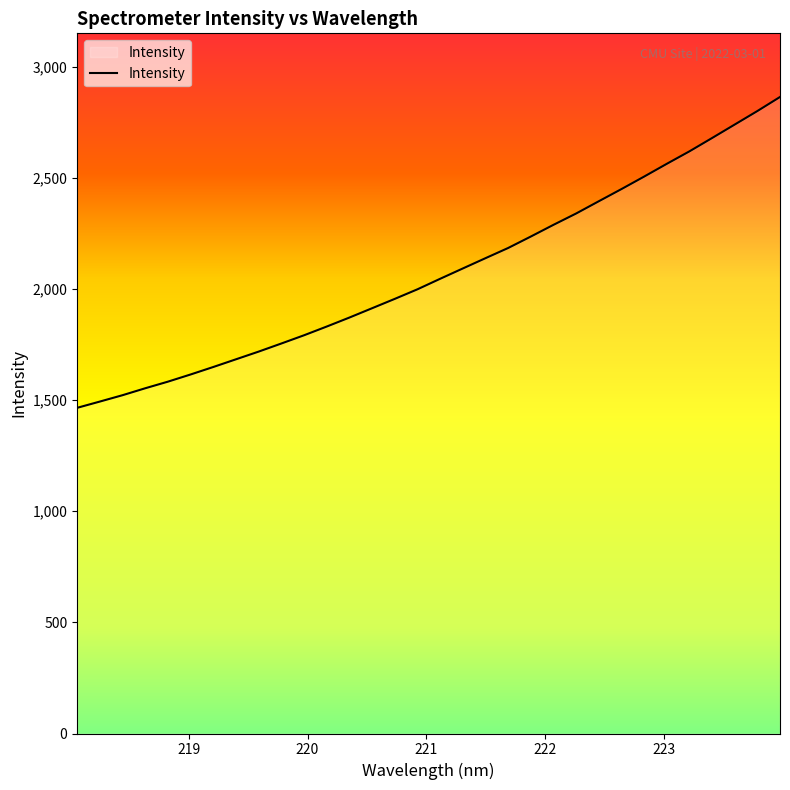

What is the minimum value shown in the chart?

1465.6